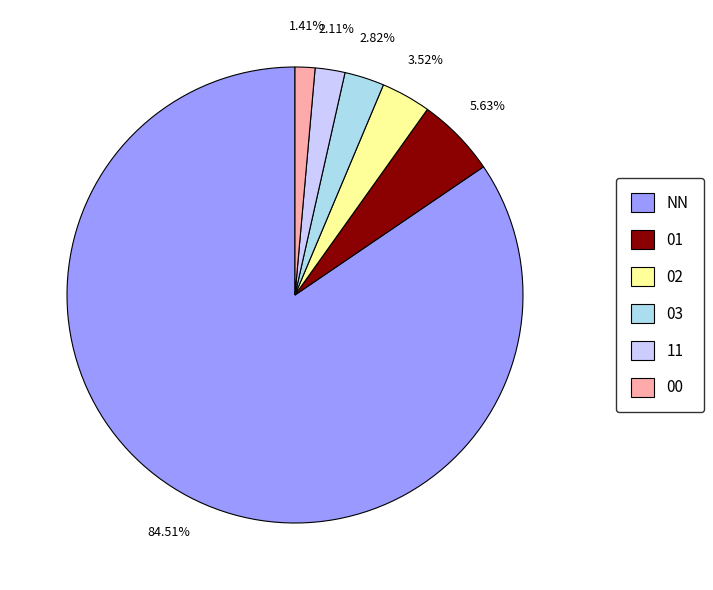

Which has a higher value, NN or 00?

NN